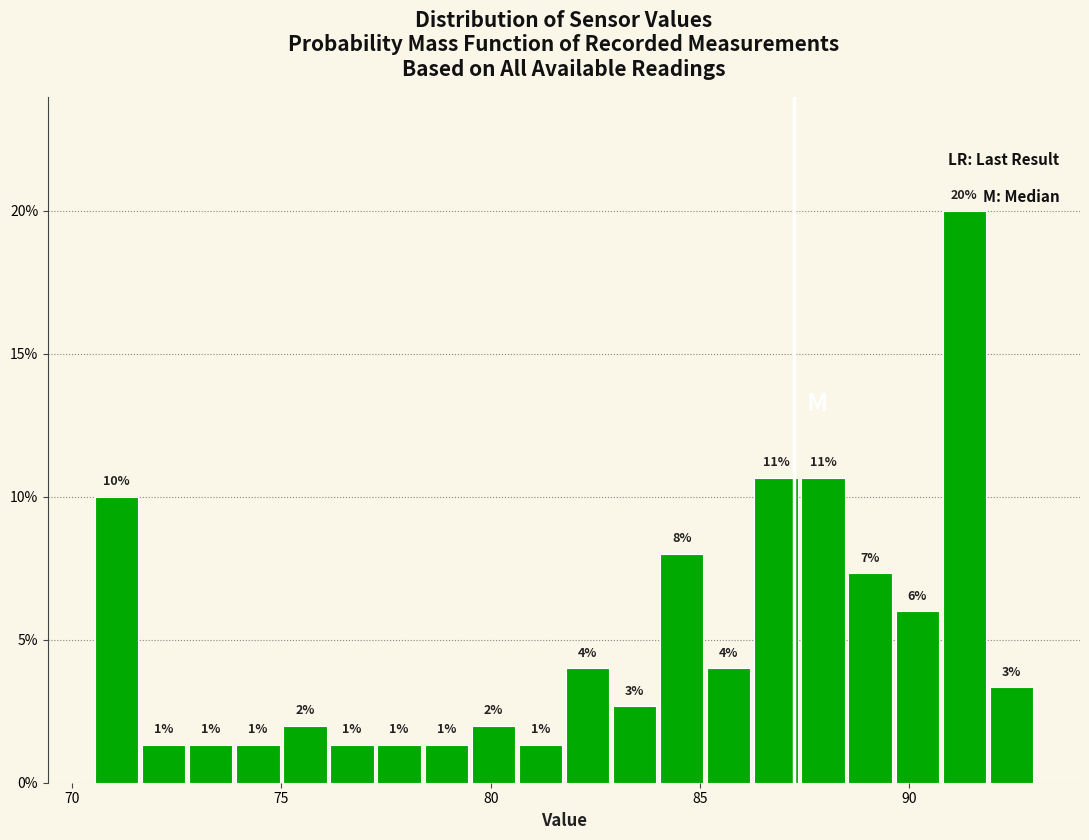

Around what value on the x-axis is the tallest bar? Give the approximate position of its centre, as read against the axis.

91.5